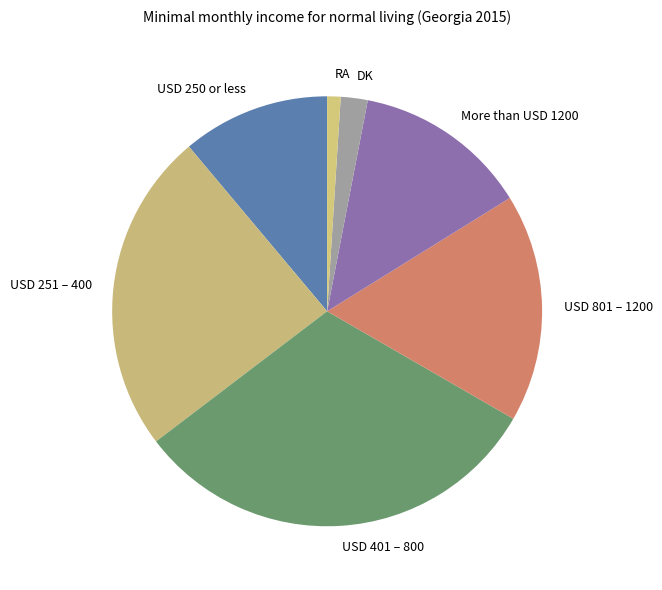

Which has a higher value, USD 251 – 400 or USD 250 or less?

USD 251 – 400